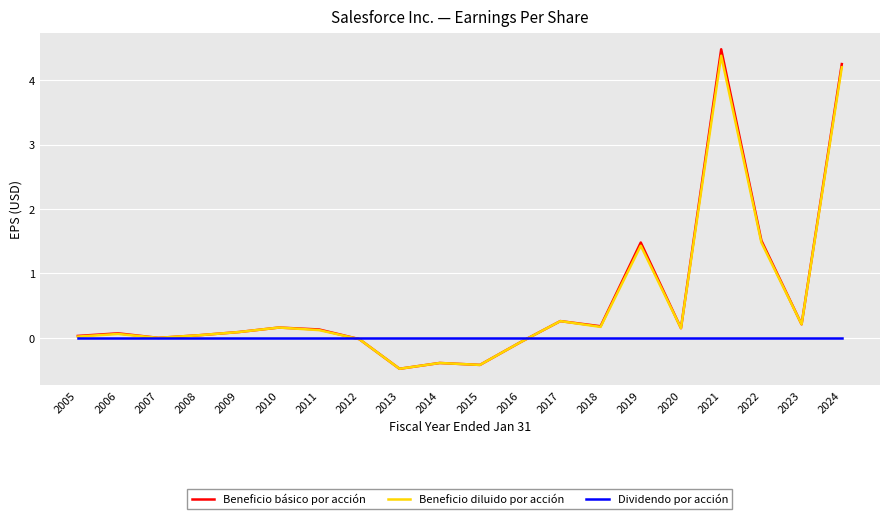

At how many categories does at least one series exceed 4?

2